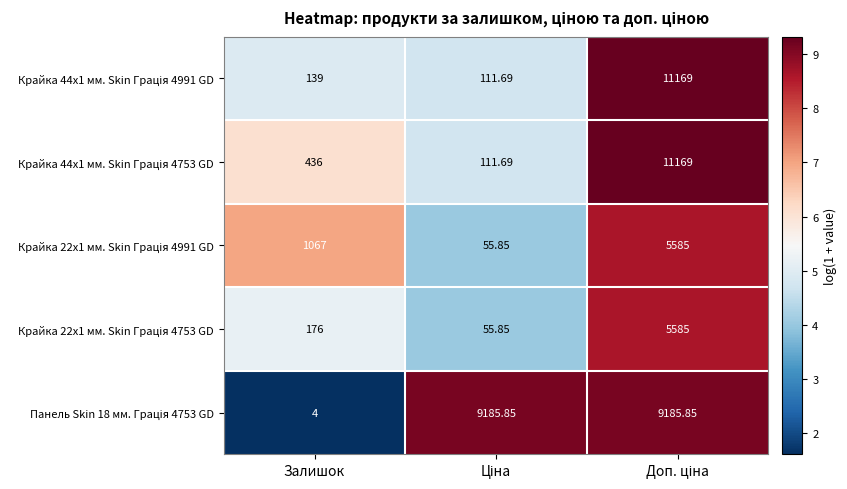

What is the spread (max minus min) of values at Залишок?

1063.0